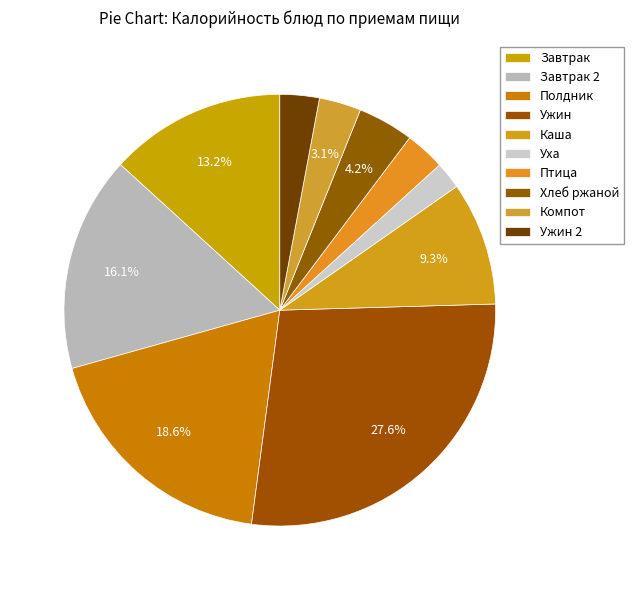

How much of the chart is everything except Компот?

96.9%